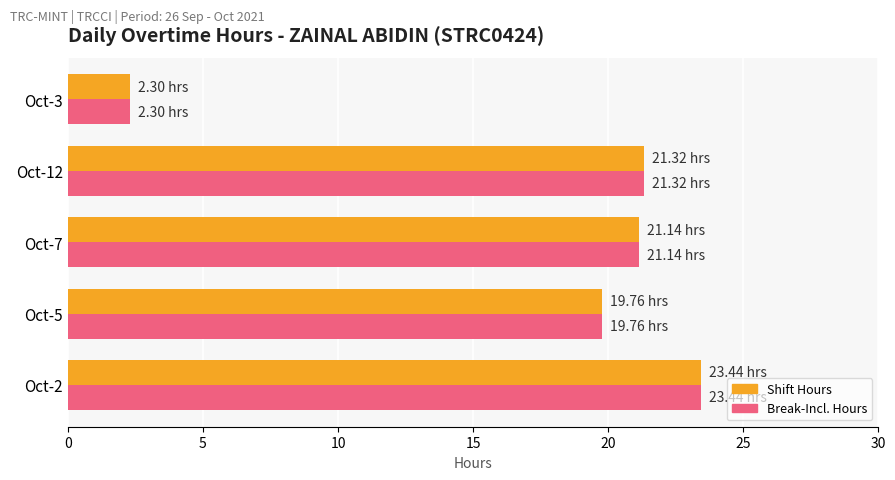

What is the maximum value shown in the chart?

23.4